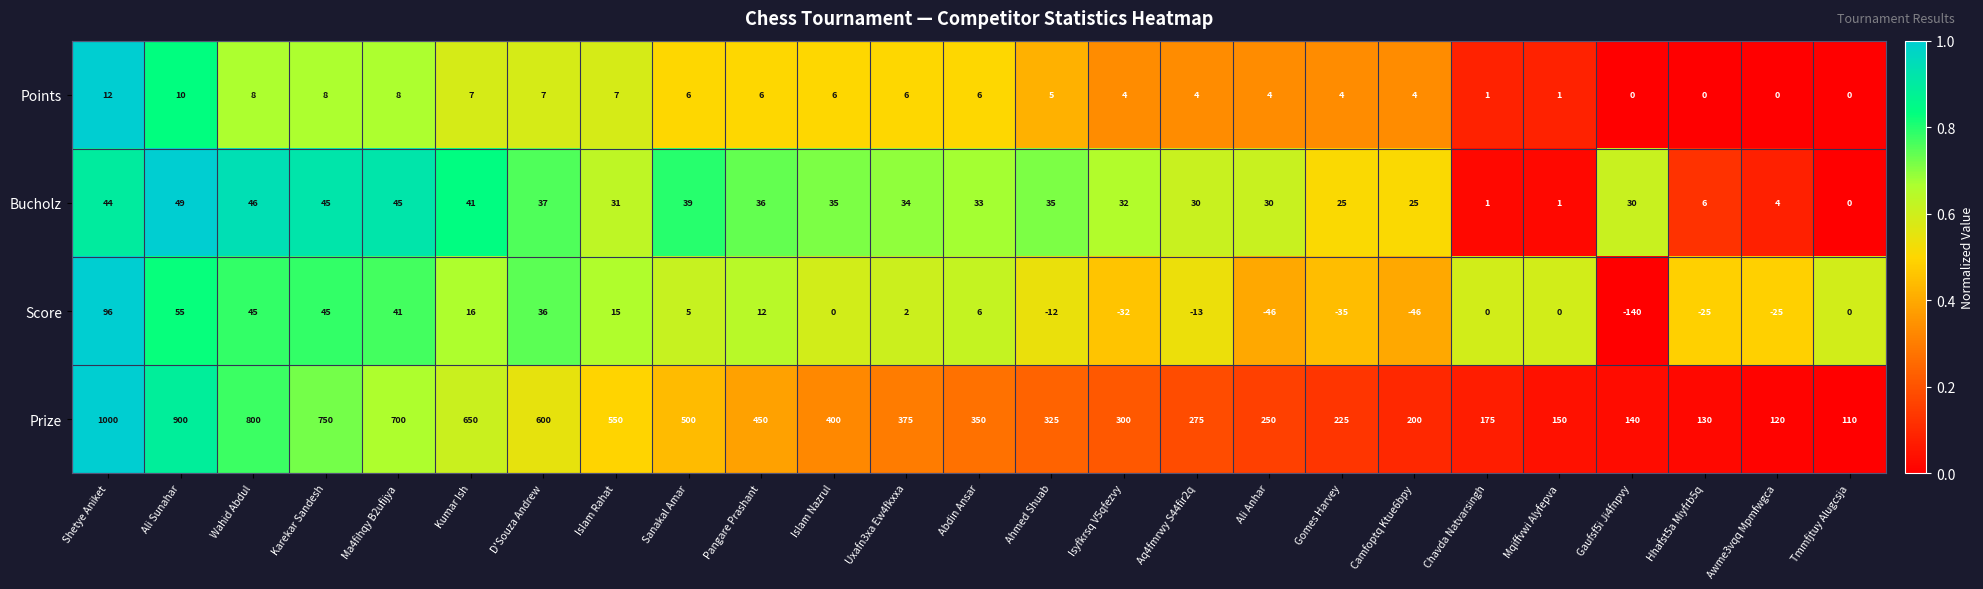

What is the maximum value shown in the chart?

1000